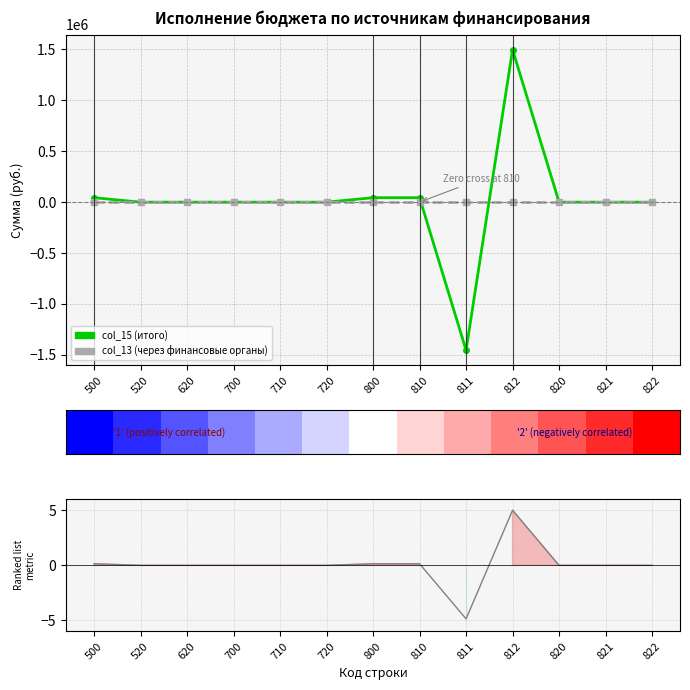

Rank the series at 800 from lowest to highest value.

col_13 (через финансовые органы), Ranking metric scores, col_15 (итого)